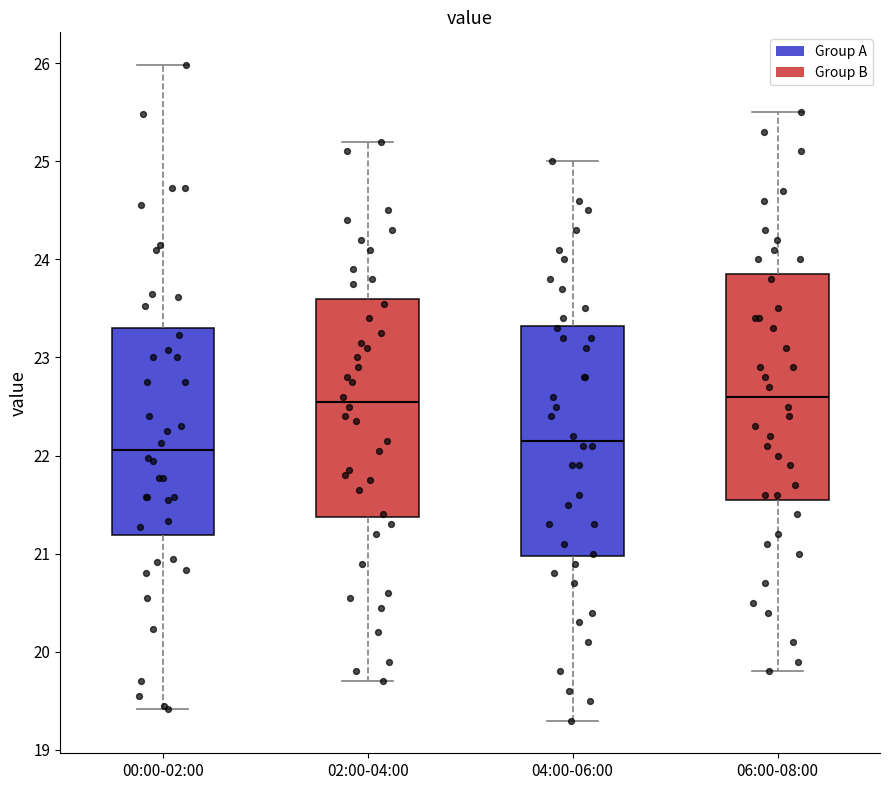

Reading left to right, read every box against the y-axis: the position of its median line, the range the box covers, and the ends of its whiskers. The values are not printed on the chart, so give them approximately, as read against the axis.

00:00-02:00: median 22.1, box 21.2 to 23.3, whiskers 19.4 to 26.0
02:00-04:00: median 22.6, box 21.4 to 23.6, whiskers 19.7 to 25.2
04:00-06:00: median 22.2, box 21.0 to 23.3, whiskers 19.3 to 25.0
06:00-08:00: median 22.6, box 21.6 to 23.9, whiskers 19.8 to 25.5